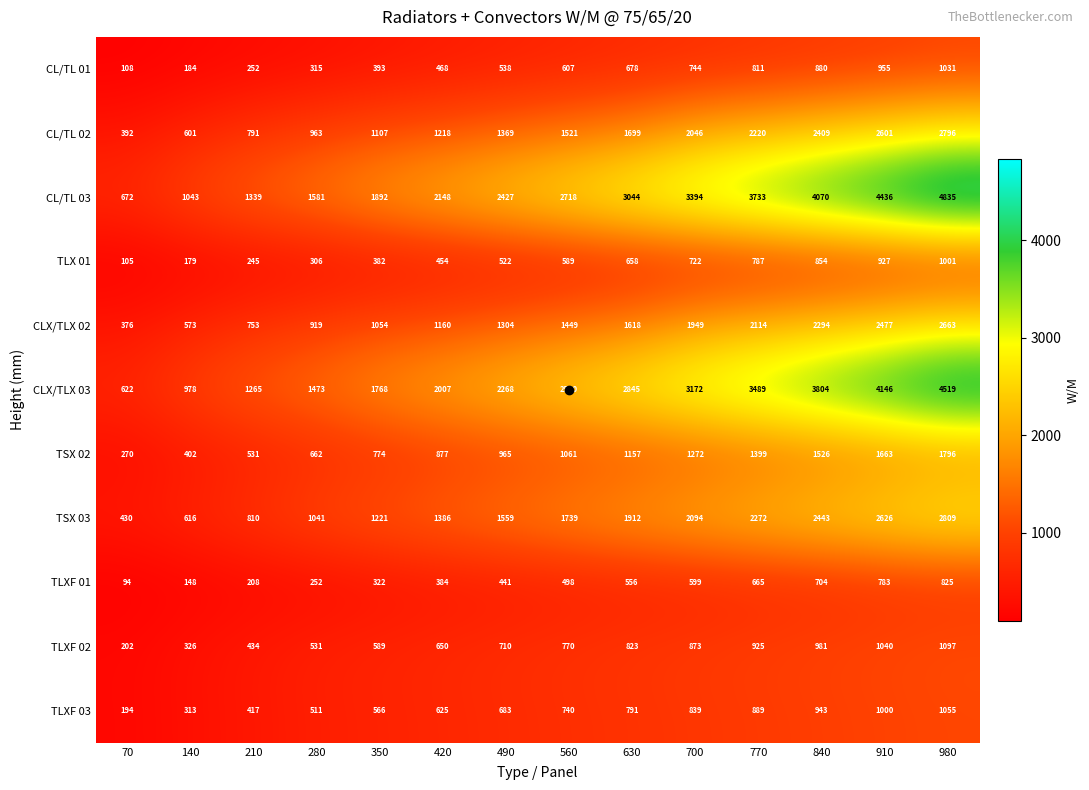

What value does the CLX/TLX 02 series have at 280?

919